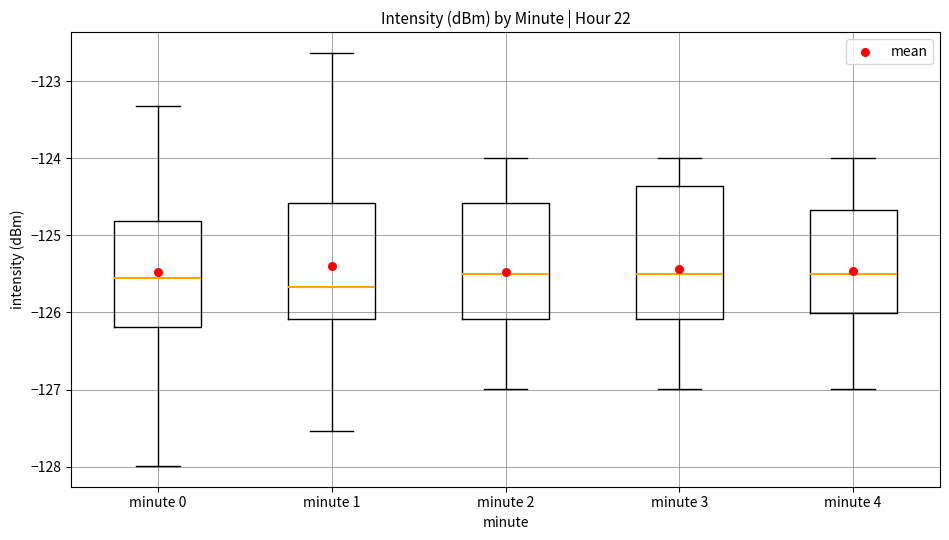

Reading left to right, read every box against the y-axis: the position of its median line, the range the box covers, and the ends of its whiskers. The values are not printed on the chart, so give them approximately, as read against the axis.

minute 0: median -125.6, box -126.2 to -124.8, whiskers -128.0 to -123.3
minute 1: median -125.7, box -126.1 to -124.6, whiskers -127.5 to -122.6
minute 2: median -125.5, box -126.1 to -124.6, whiskers -127.0 to -124.0
minute 3: median -125.5, box -126.1 to -124.4, whiskers -127.0 to -124.0
minute 4: median -125.5, box -126.0 to -124.7, whiskers -127.0 to -124.0